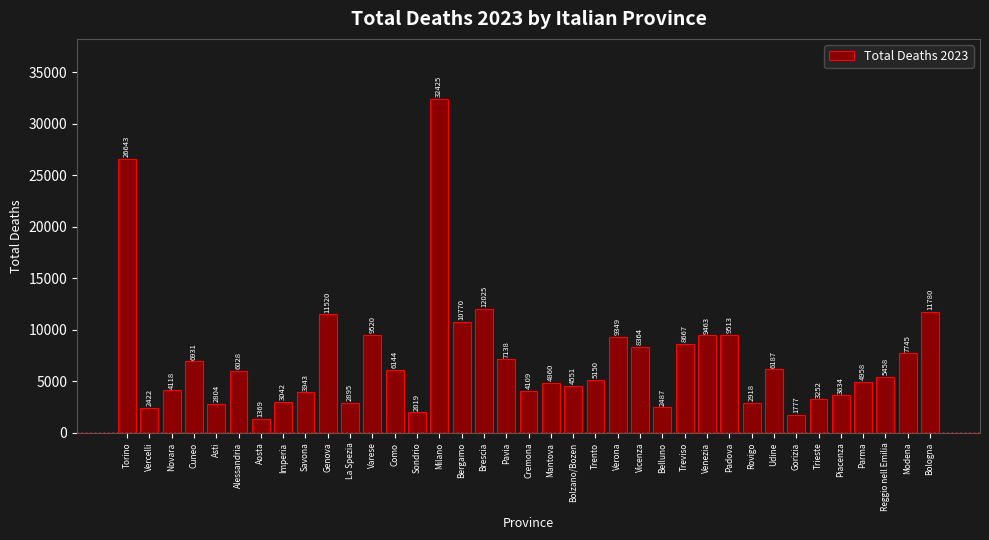

Reading right to left, what are all the values shown in this chart?

Bologna=11780	Modena=7745	Reggio nell Emilia=5458	Parma=4958	Piacenza=3634	Trieste=3252	Gorizia=1777	Udine=6187	Rovigo=2918	Padova=9513	Venezia=9463	Treviso=8667	Belluno=2487	Vicenza=8364	Verona=9349	Trento=5150	Bolzano/Bozen=4551	Mantova=4860	Cremona=4109	Pavia=7138	Brescia=12025	Bergamo=10770	Milano=32425	Sondrio=2019	Como=6144	Varese=9520	La Spezia=2895	Genova=11520	Savona=3943	Imperia=3042	Aosta=1369	Alessandria=6028	Asti=2804	Cuneo=6931	Novara=4118	Vercelli=2422	Torino=26643